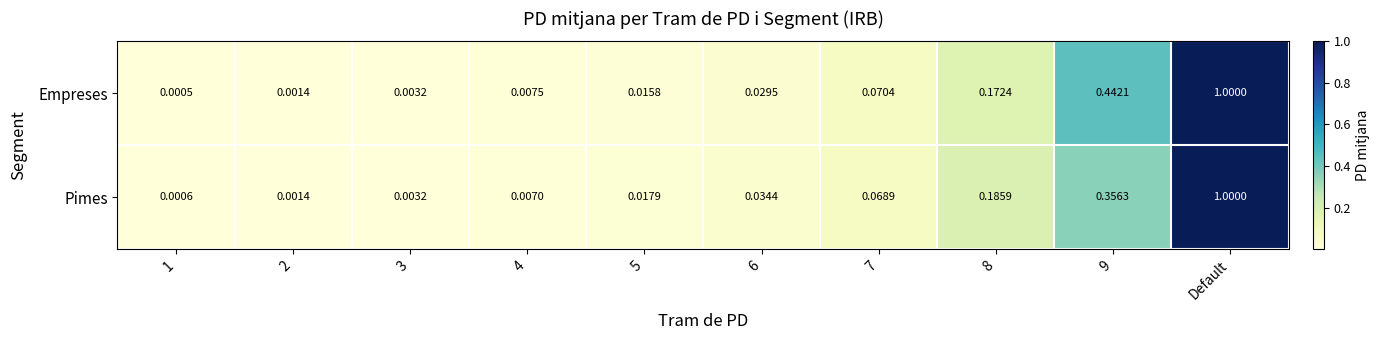

What is the greatest value displayed?

1.0